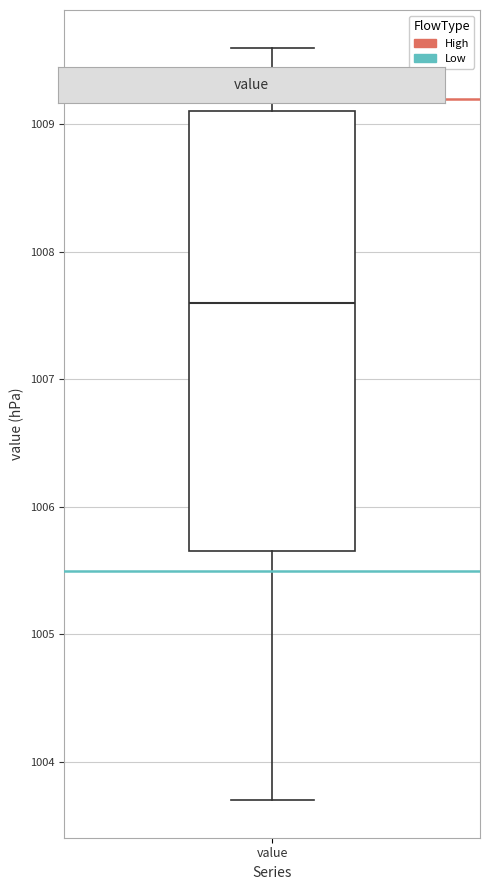

Read this box plot against the y-axis: the position of the median line, the range covered by the box, and the ends of both whiskers. The values are not printed on the chart, so give them approximately, as read against the axis.

median 1007.6, box 1005.7 to 1009.1, whiskers 1003.7 to 1009.6